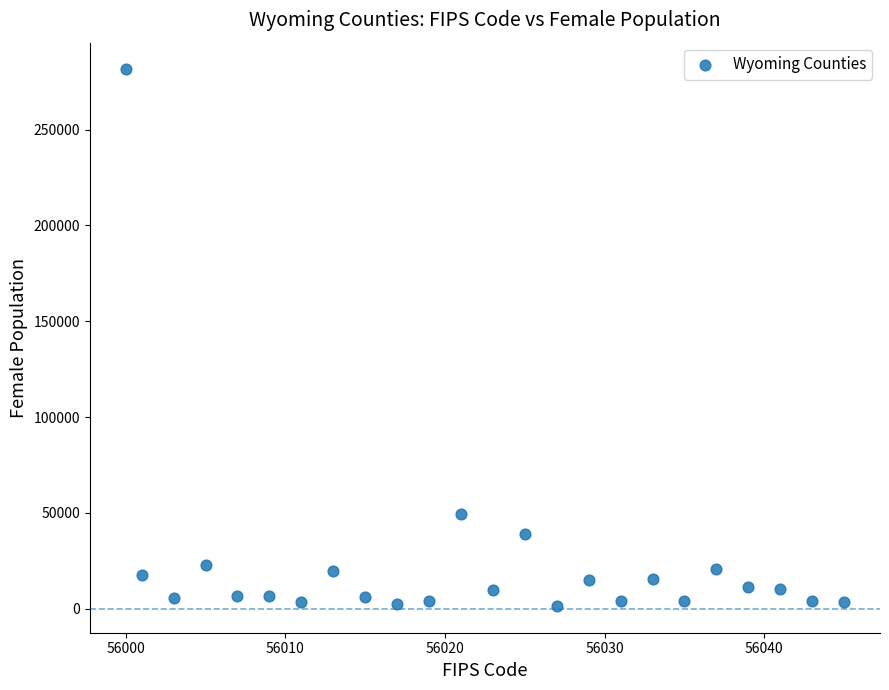

What Y value in the scatter plot is closest to 141414?

49110